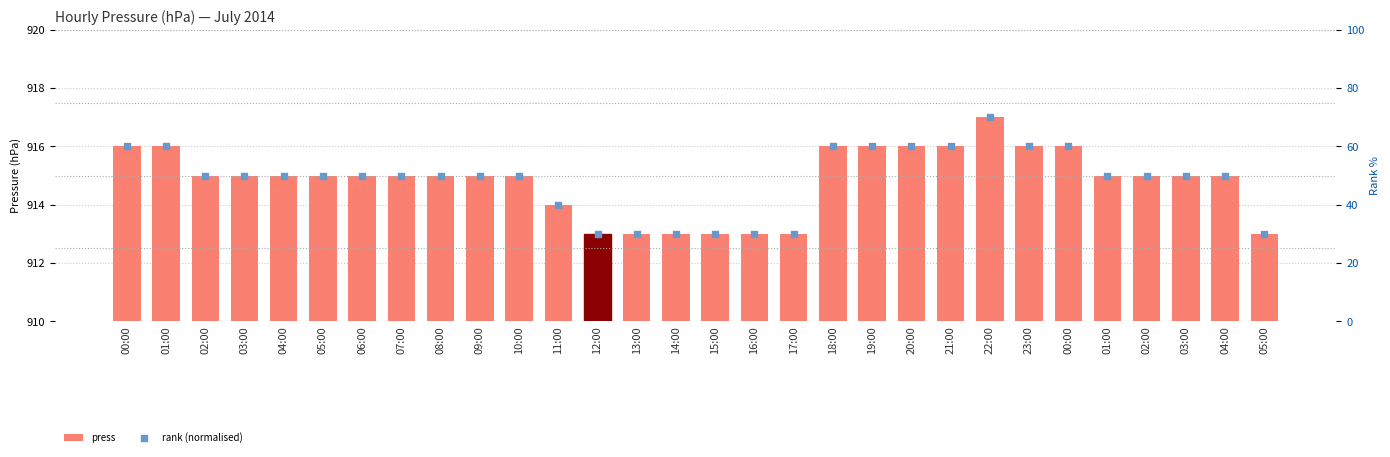

Which series has the largest total across all categories?

press